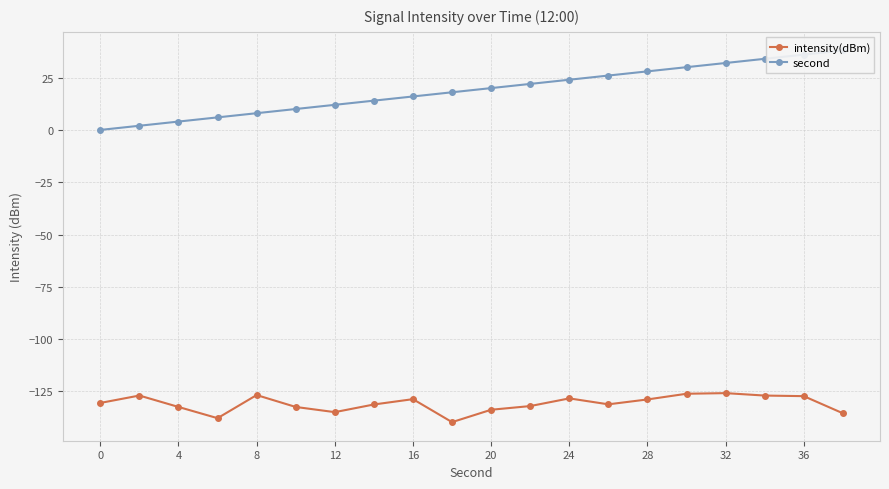

True or false: intensity(dBm) and second cross at least once.

False